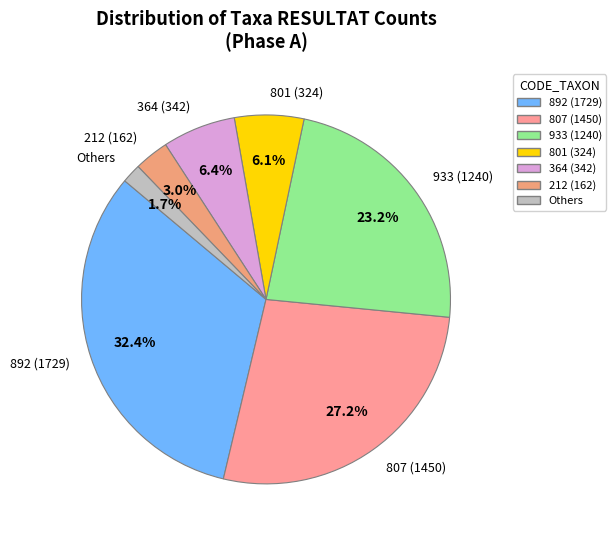

Is there a majority slice in this chart?

No